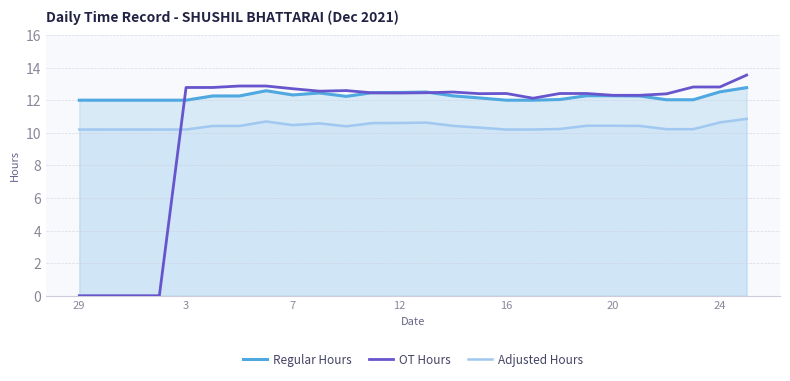

At which label does Adjusted Hours reach its minimum?

29